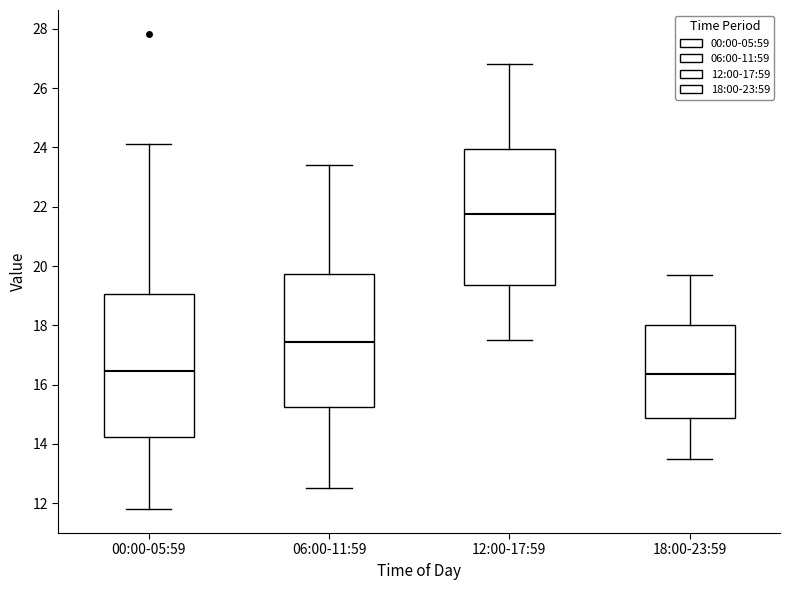

Reading left to right, read every box against the y-axis: the position of its median line, the range the box covers, and the ends of its whiskers. The values are not printed on the chart, so give them approximately, as read against the axis.

00:00-05:59: median 16.4, box 14.2 to 19.0, whiskers 11.8 to 24.2
06:00-11:59: median 17.4, box 15.2 to 19.8, whiskers 12.6 to 23.4
12:00-17:59: median 21.8, box 19.4 to 24.0, whiskers 17.6 to 26.8
18:00-23:59: median 16.4, box 14.8 to 18.0, whiskers 13.6 to 19.8